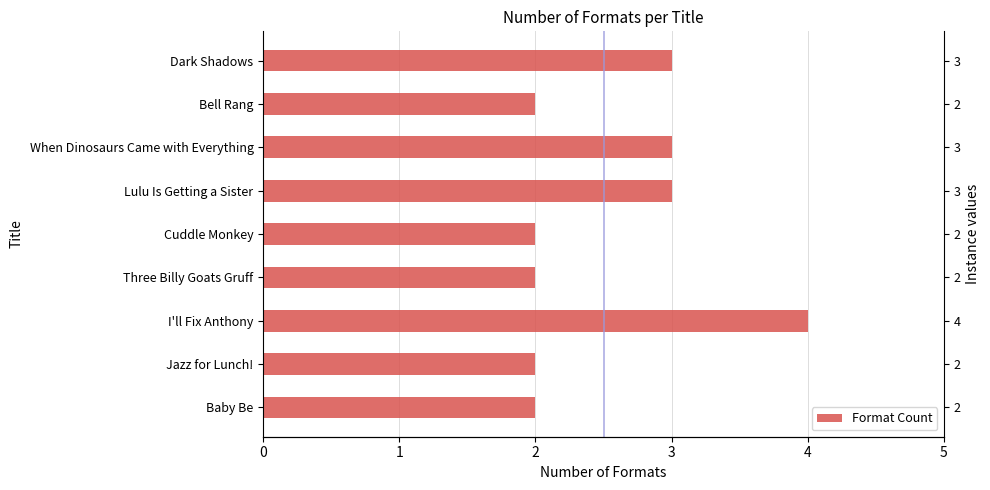

What is the minimum value shown in the chart?

2